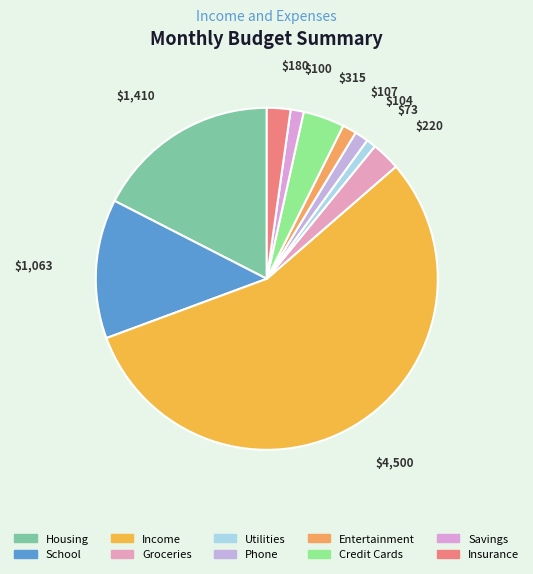

What percentage is the Savings slice, to the nearest percent?

1%